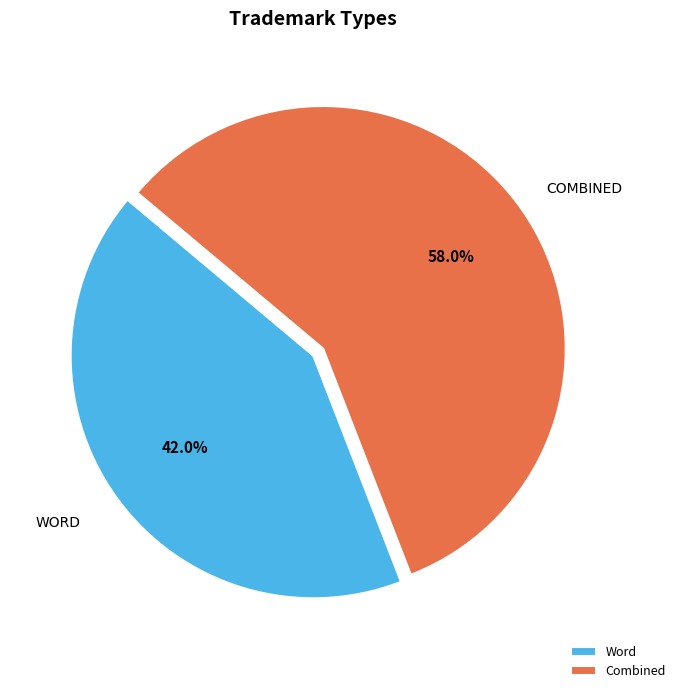

Between Word and Combined, which is larger?

Combined